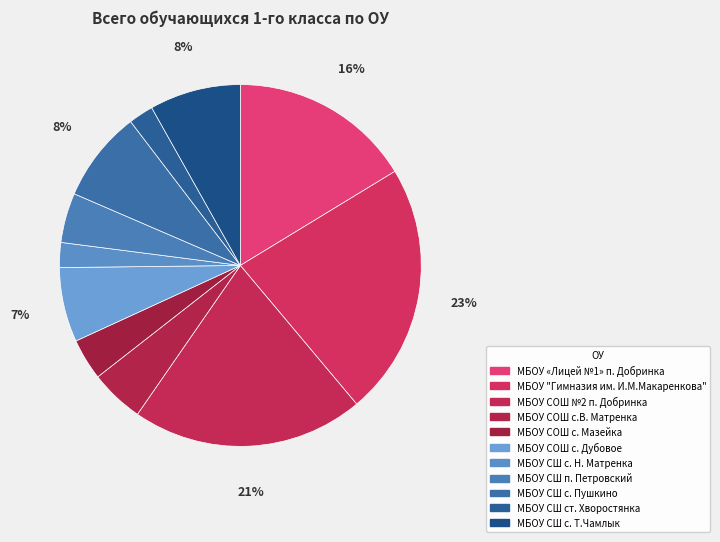

Approximately how many times larger is the value at МБОУ СОШ №2 п. Добринка compared to МБОУ СШ с. Н. Матренка?

9.3